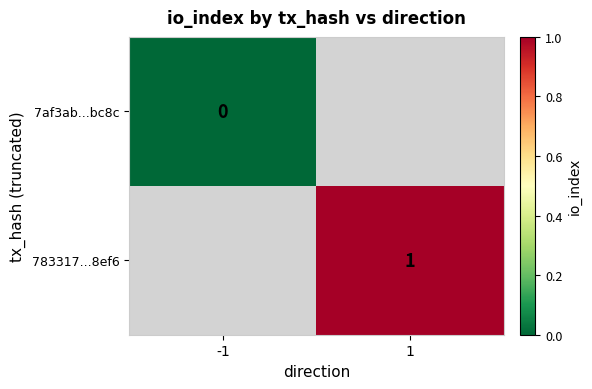

The value of 783317...8ef6 at 1 is 1. True or false?

True